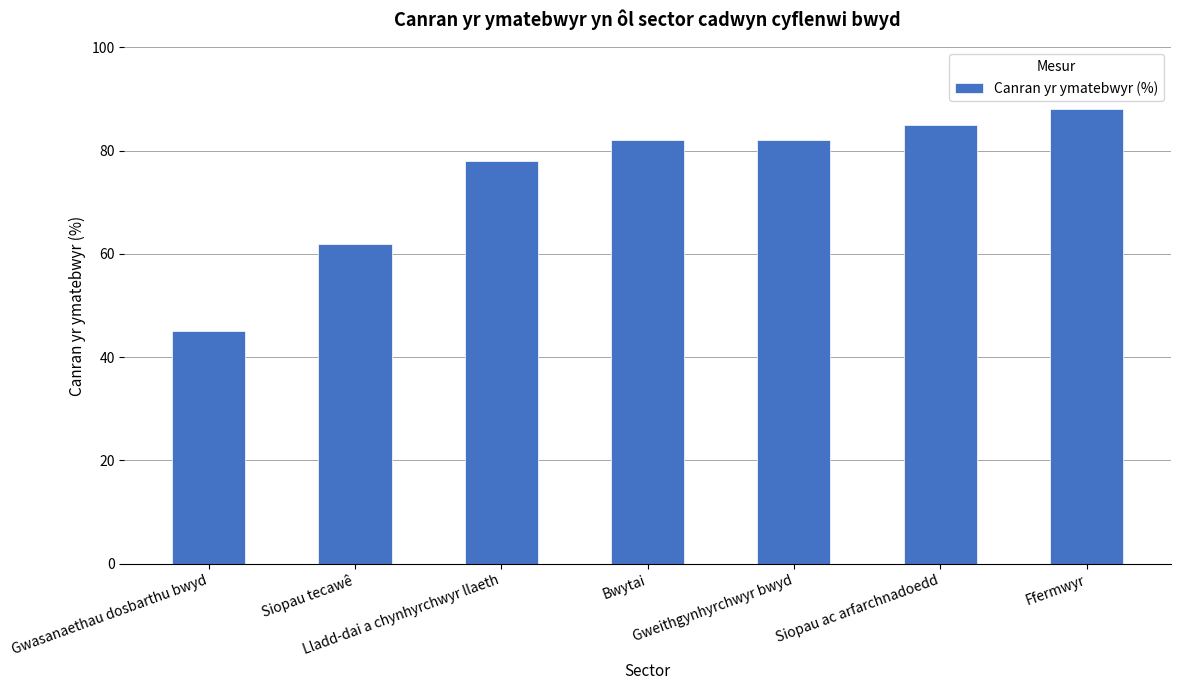

What is the sum of all values?

522